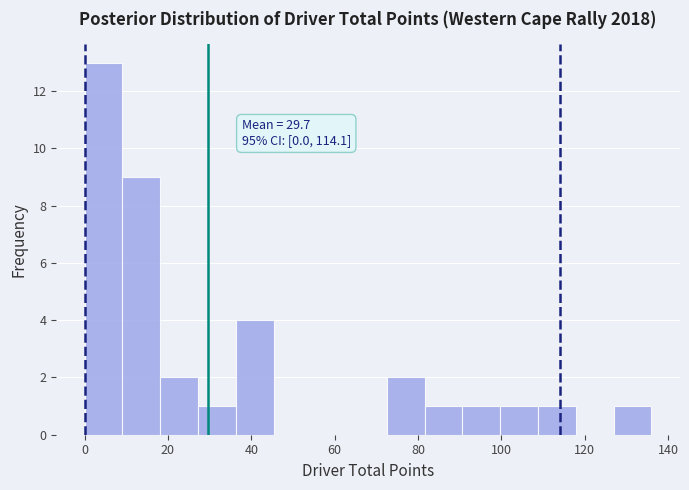

Over which range of the x-axis is the bar tallest?

0 to 10